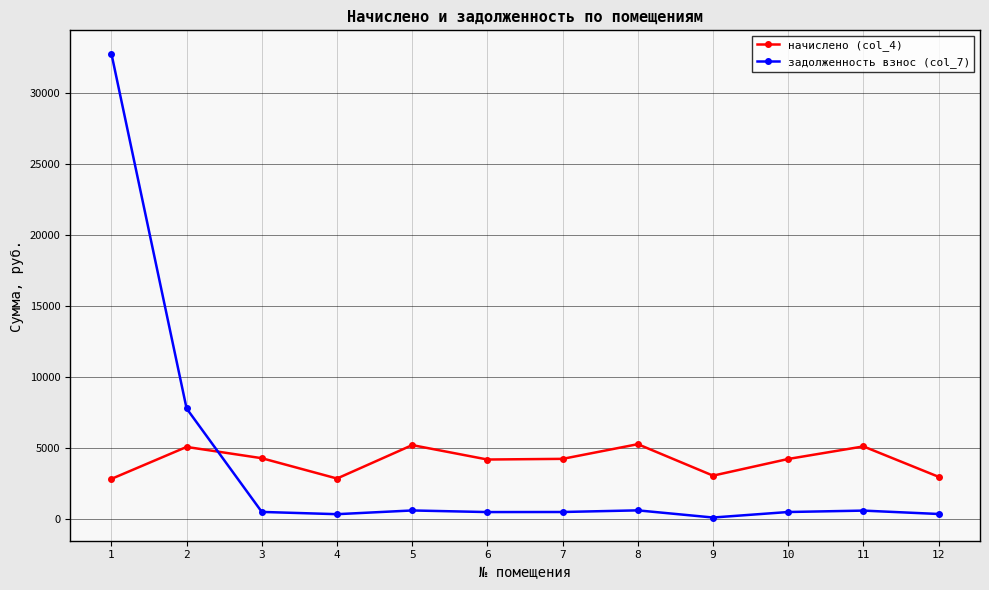

How many times do задолженность взнос (col_7) and начислено (col_4) cross each other?

1